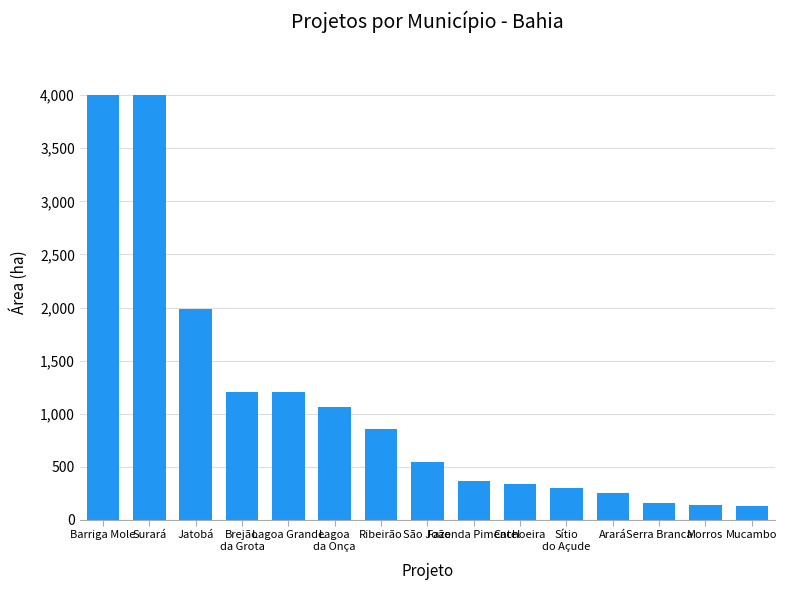

True or false: the data shows 1200.4 at Lagoa Grande.

True